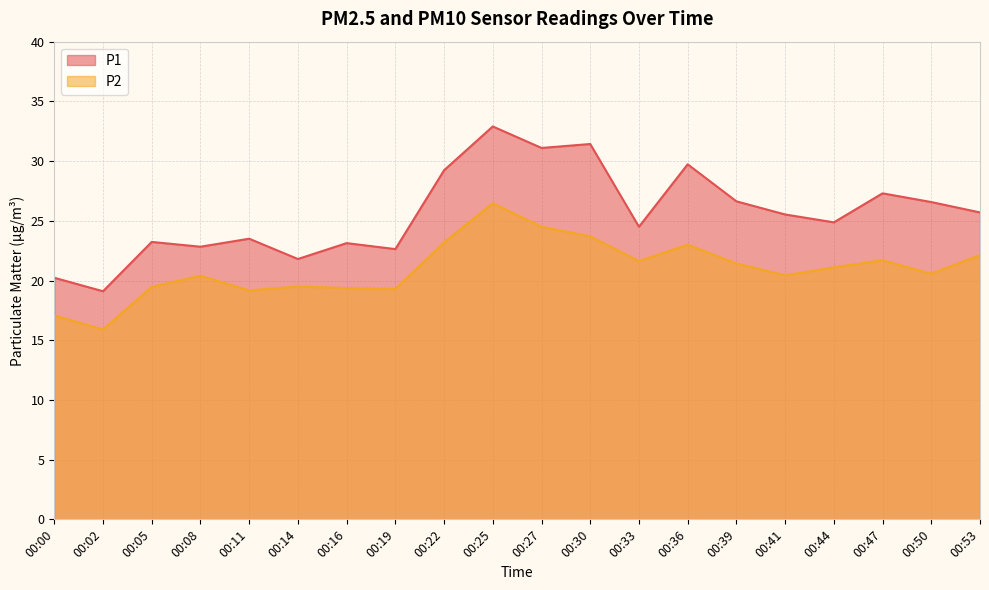

How many distinct data groups are displayed?

2